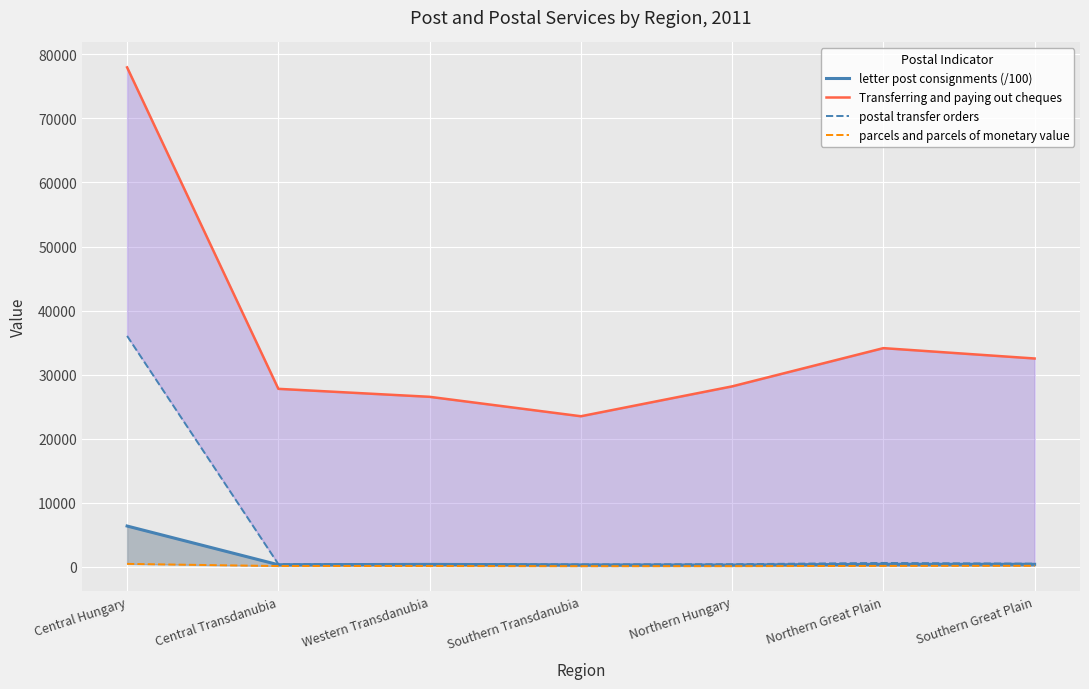

Where does the letter post consignments (/100) series first go above 400?

Central Hungary